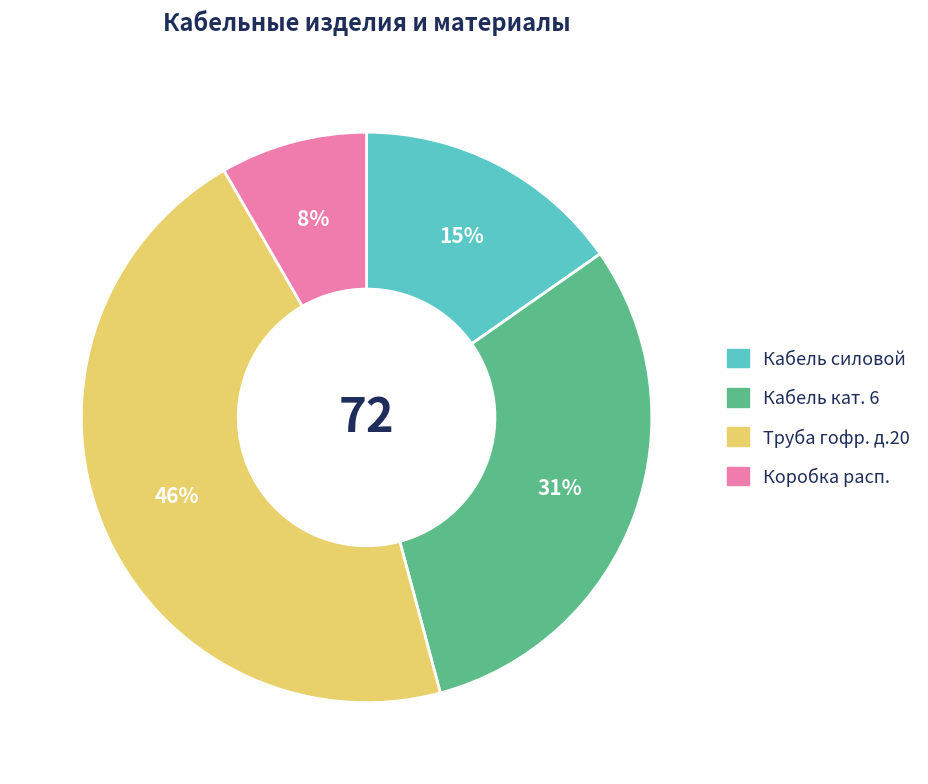

What is the smallest slice in the pie chart?

Коробка расп.